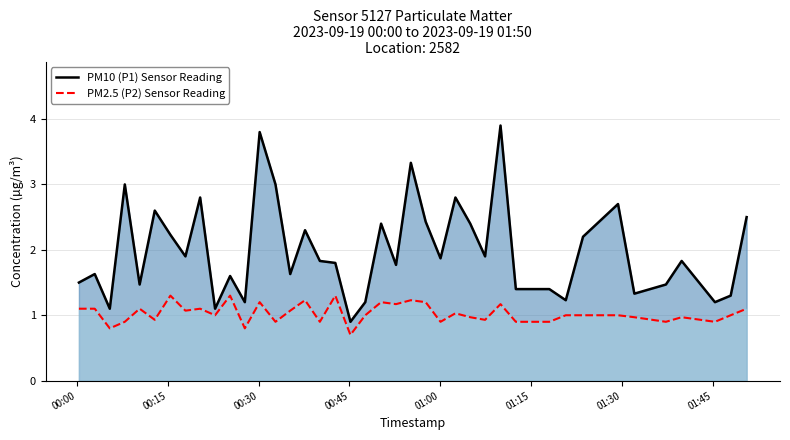

What is the difference between the maximum and minimum values in the PM2.5 (P2) Sensor Reading series?

0.6